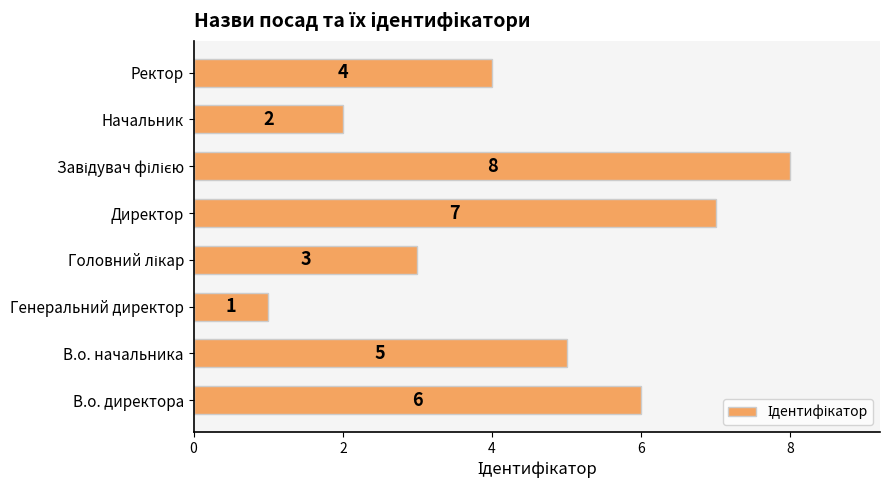

What is the sum of all values?

36